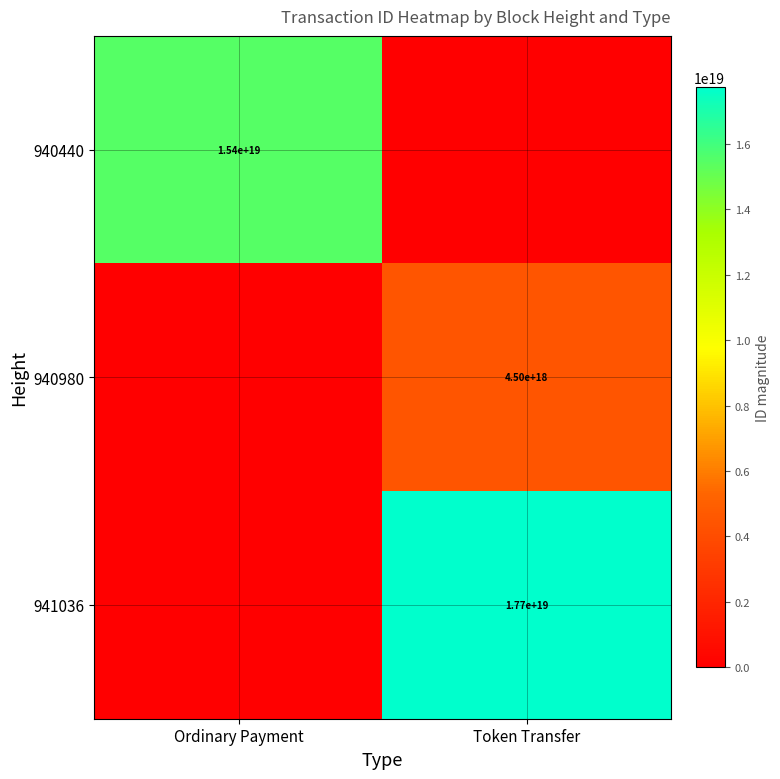

Is it true that 940980 equals 1567336959828824320 at Token Transfer?

False